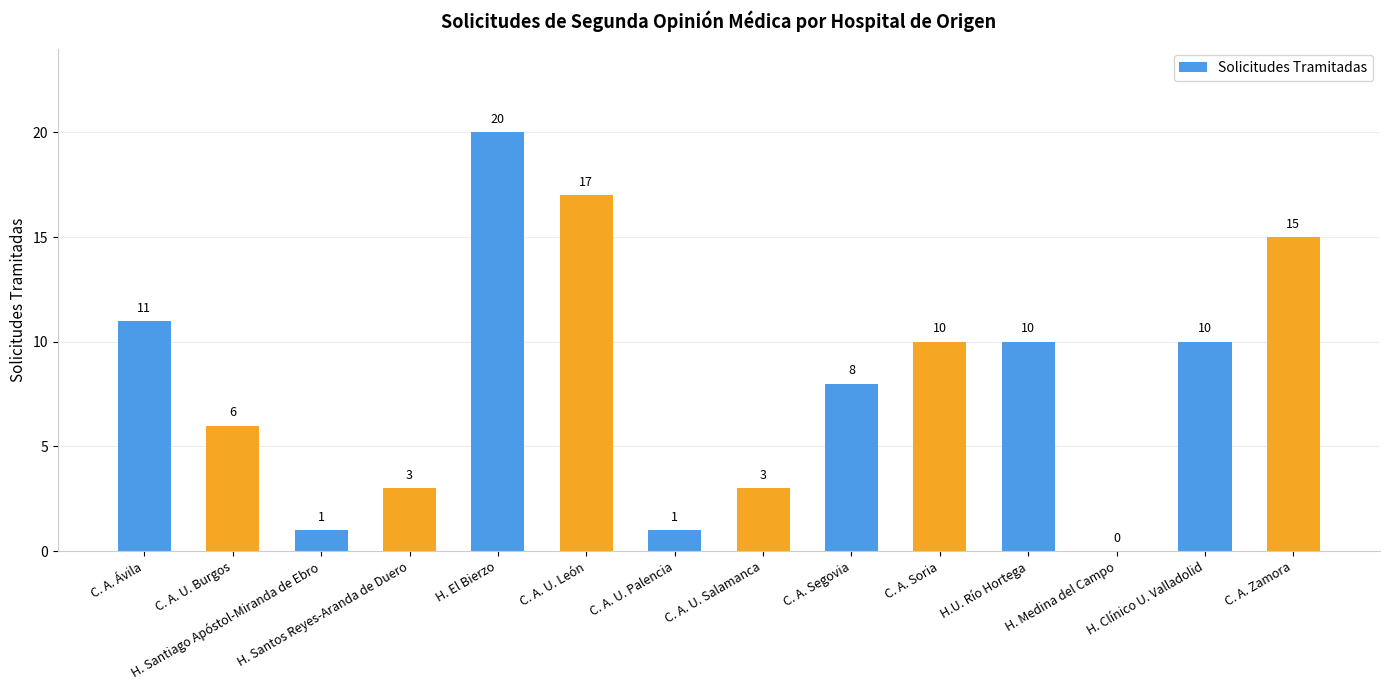

What is the sum of the values at H. El Bierzo and C. A. U. Salamanca?

23